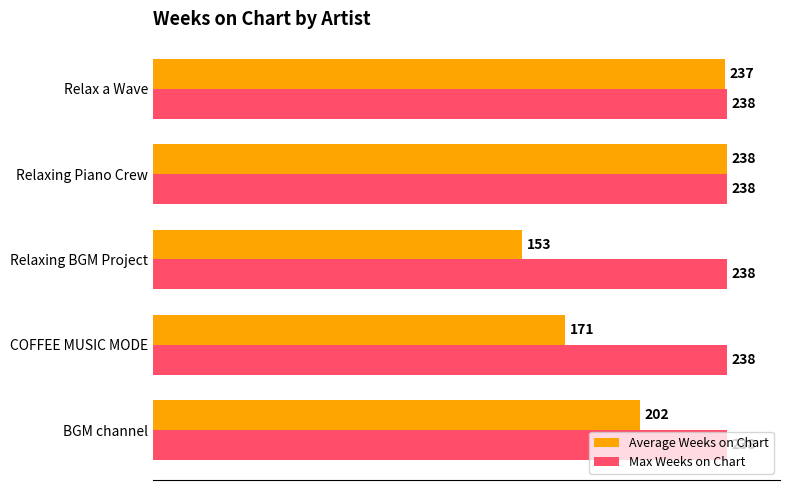

Rank the series at Relax a Wave from highest to lowest value.

Max Weeks on Chart, Average Weeks on Chart